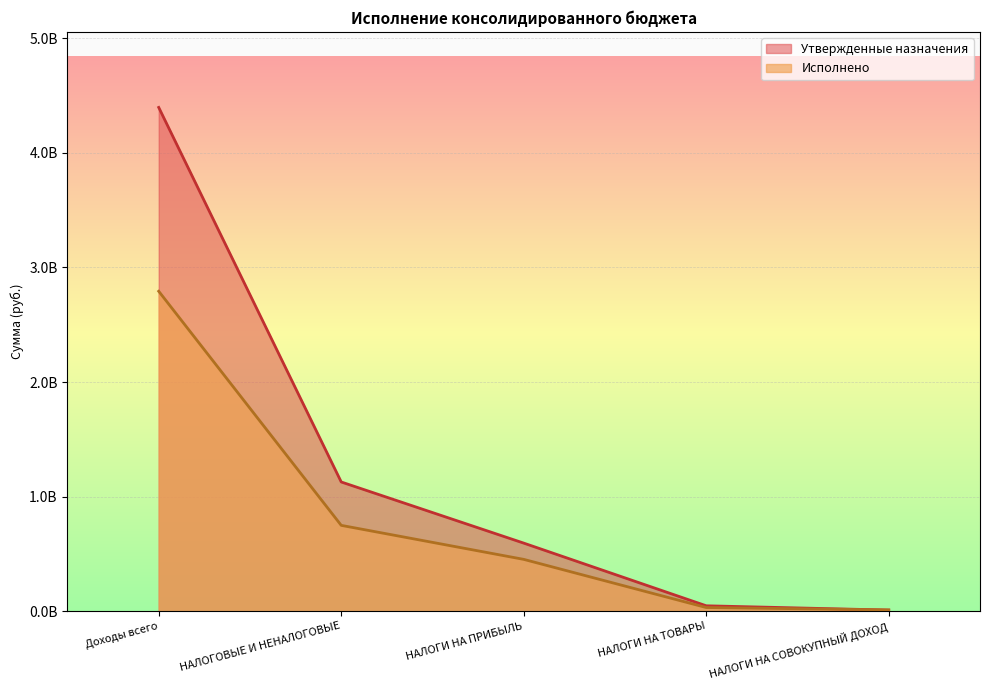

At which label does Исполнено first exceed 452640920?

Доходы всего